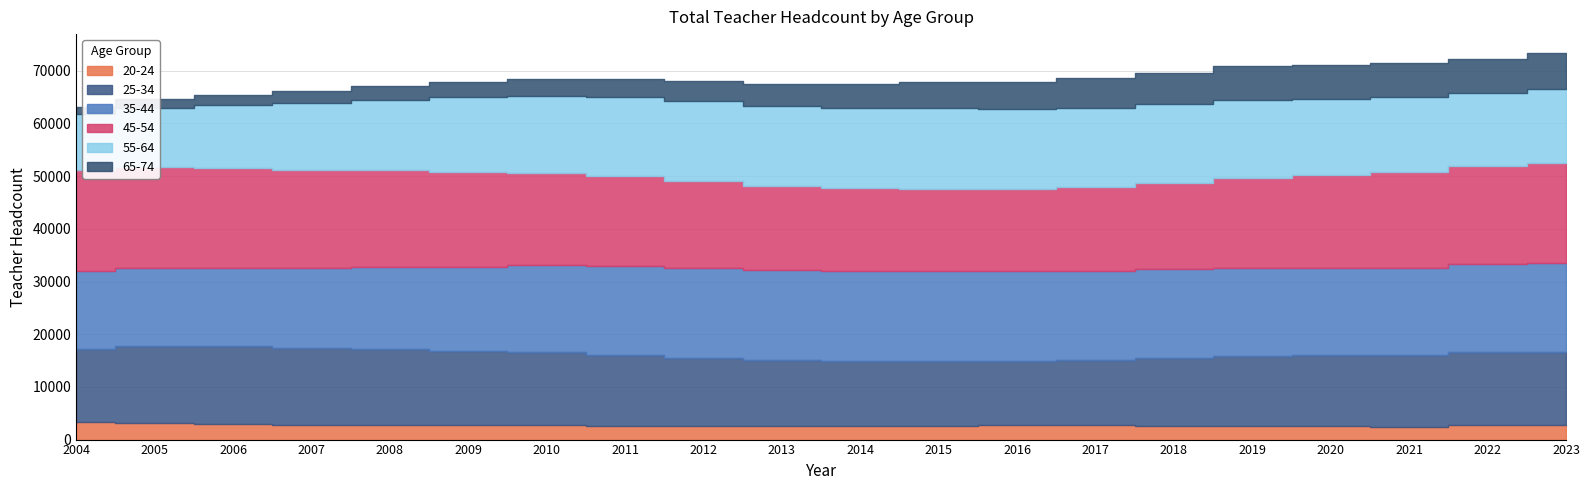

What are all the series names shown in the legend?

20-24, 25-34, 35-44, 45-54, 55-64, 65-74